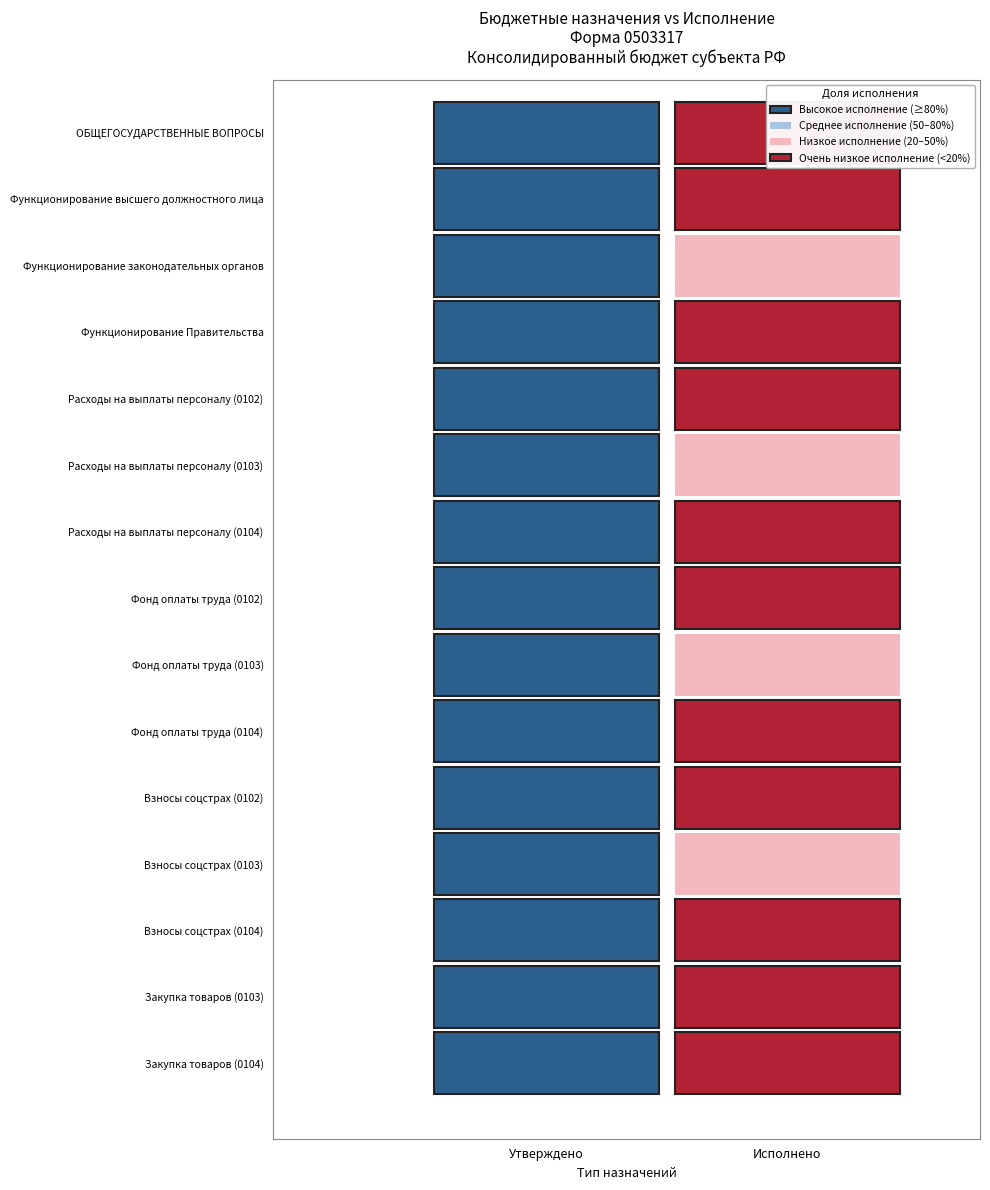

Reading left to right, extract all data points from this chart.

ОБЩЕГОСУДАРСТВЕННЫЕ ВОПРОСЫ: 132158108.4	13104575.9
Функционирование высшего должностного лица: 3246435.0	358756.5
Функционирование законодательных органов: 2955816.0	668719.8
Функционирование Правительства: 67558998.7	5952382.0
Расходы на выплаты персоналу (0102): 3246435.0	358756.5
Расходы на выплаты персоналу (0103): 2754816.0	634323.8
Расходы на выплаты персоналу (0104): 63678797.1	5682624.9
Фонд оплаты труда (0102): 2569285.0	298642.2
Фонд оплаты труда (0103): 2071518.1	478409.3
Фонд оплаты труда (0104): 48062898.5	4797144.4
Взносы соцстрах (0102): 677150.0	60114.2
Взносы соцстрах (0103): 625297.9	144479.6
Взносы соцстрах (0104): 14514998.6	870030.5
Закупка товаров (0103): 200000.0	34396.0
Закупка товаров (0104): 3775605.5	264657.1